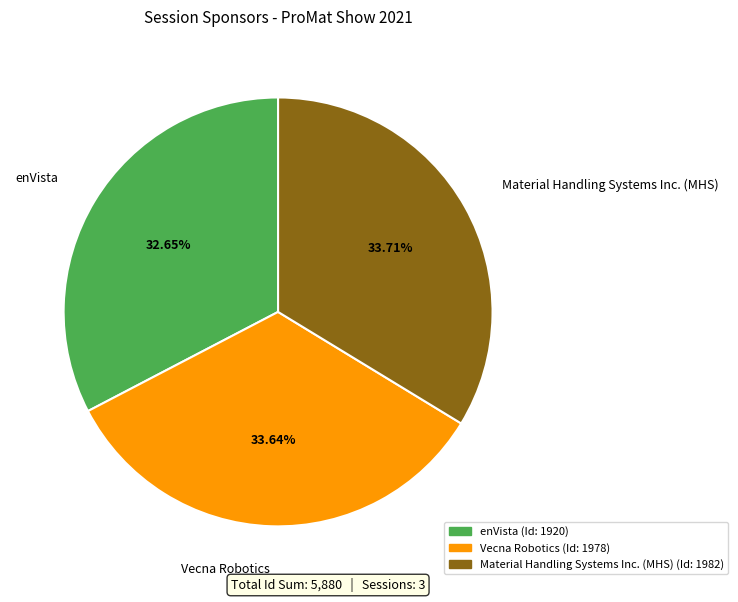

To the nearest percent, what is the combined percentage of Vecna Robotics and Material Handling Systems Inc. (MHS)?

67%